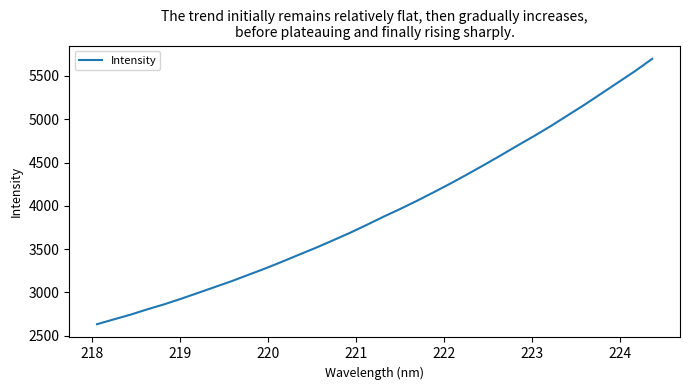

What is the maximum value shown in the chart?

5698.1